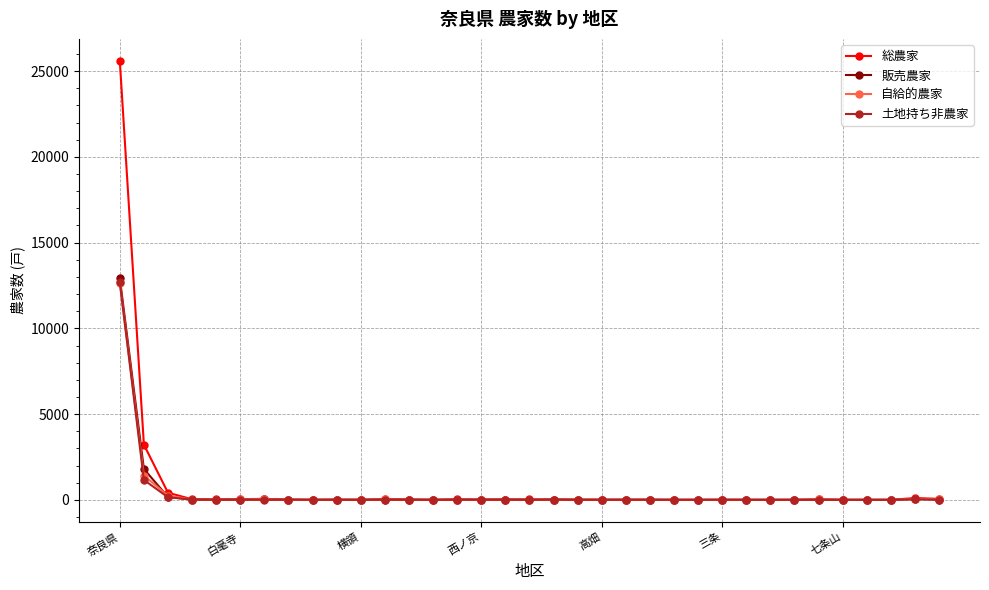

Which series has the largest range (max minus min)?

総農家